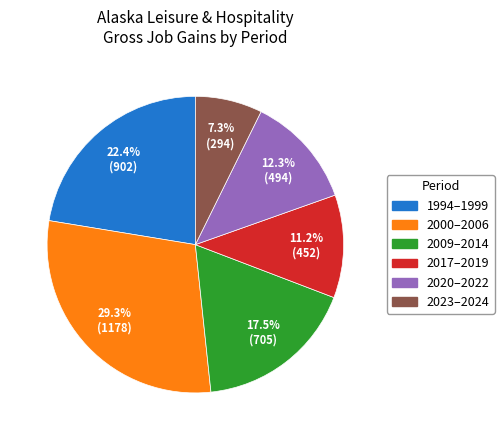

Does any single category account for the majority?

No